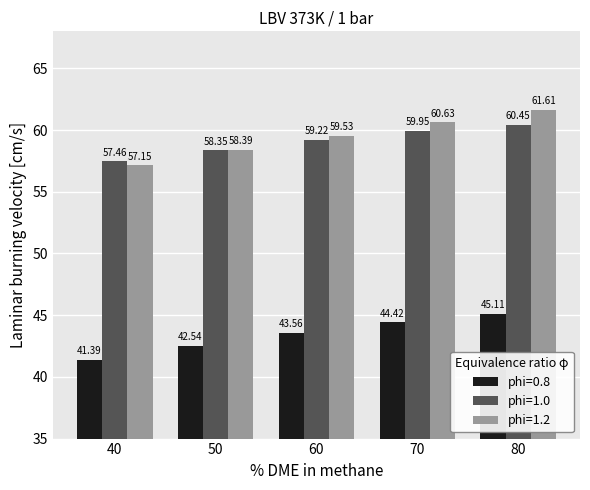

Rank the categories by phi=1.2 value from highest to lowest.

80, 70, 60, 50, 40